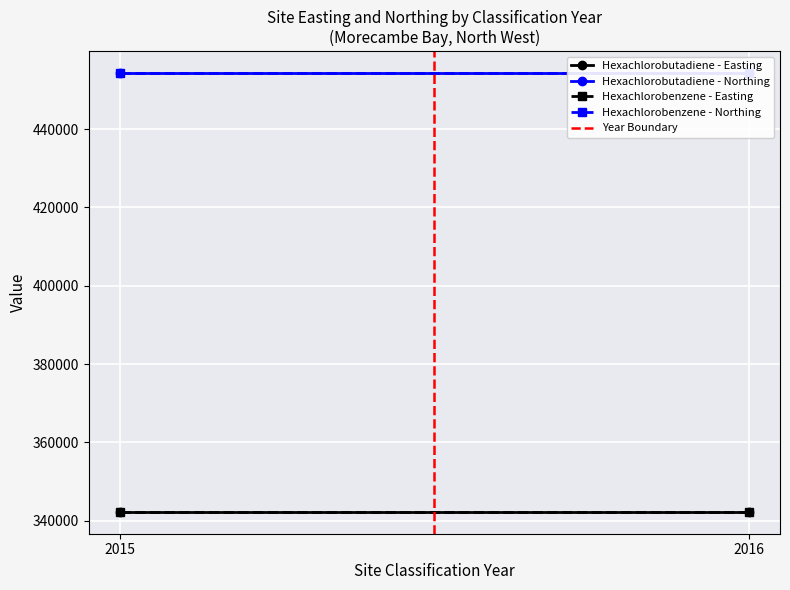

Is the value of Year Boundary at 2016 greater than the value of Hexachlorobutadiene - Easting at 2016?

No